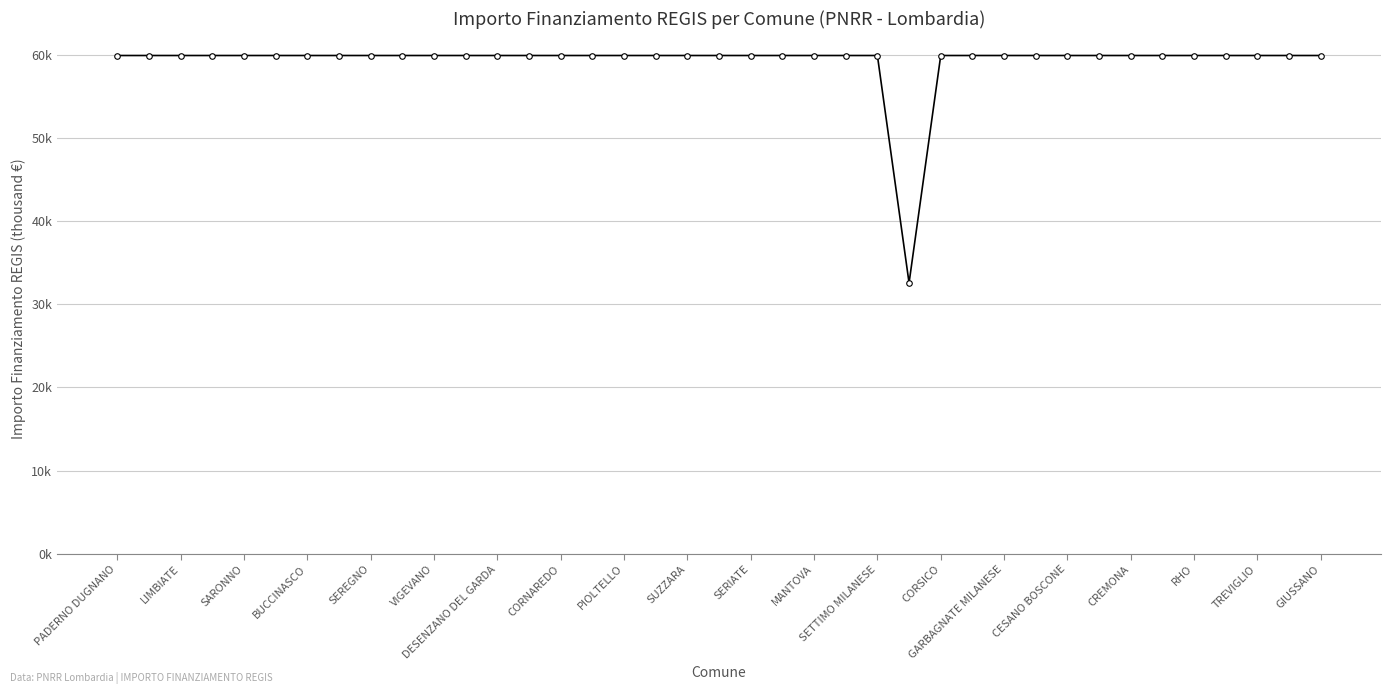

Rank the categories by value from highest to lowest.

PADERNO DUGNANO, LIMBIATE, SARONNO, BUCCINASCO, SEREGNO, VIGEVANO, DESENZANO DEL GARDA, CORNAREDO, PIOLTELLO, SUZZARA, SERIATE, MANTOVA, SETTIMO MILANESE, CORSICO, GARBAGNATE MILANESE, CESANO BOSCONE, CREMONA, RHO, TREVIGLIO, GIUSSANO, 20, 21, 22, 23, 24, 26, 27, 28, 29, 30, 31, 32, 33, 34, 35, 36, 37, 38, 25